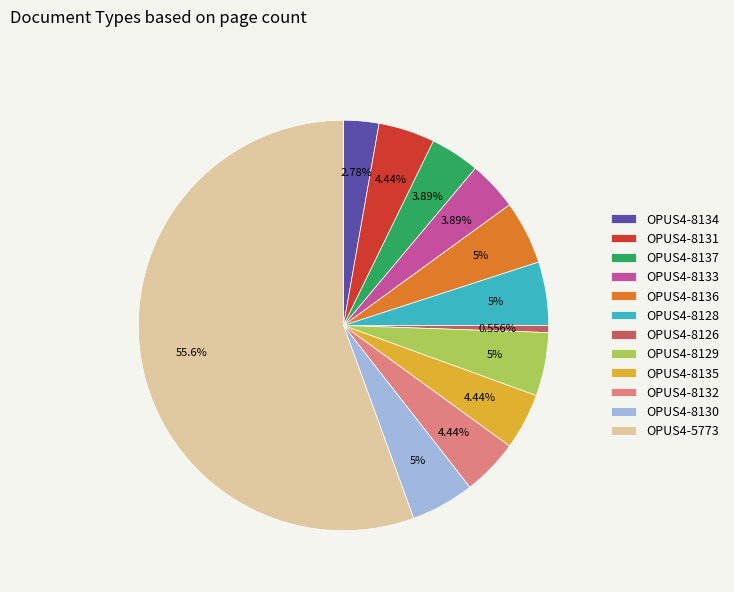

To the nearest percent, what is the combined percentage of OPUS4-8130 and OPUS4-8137?

9%